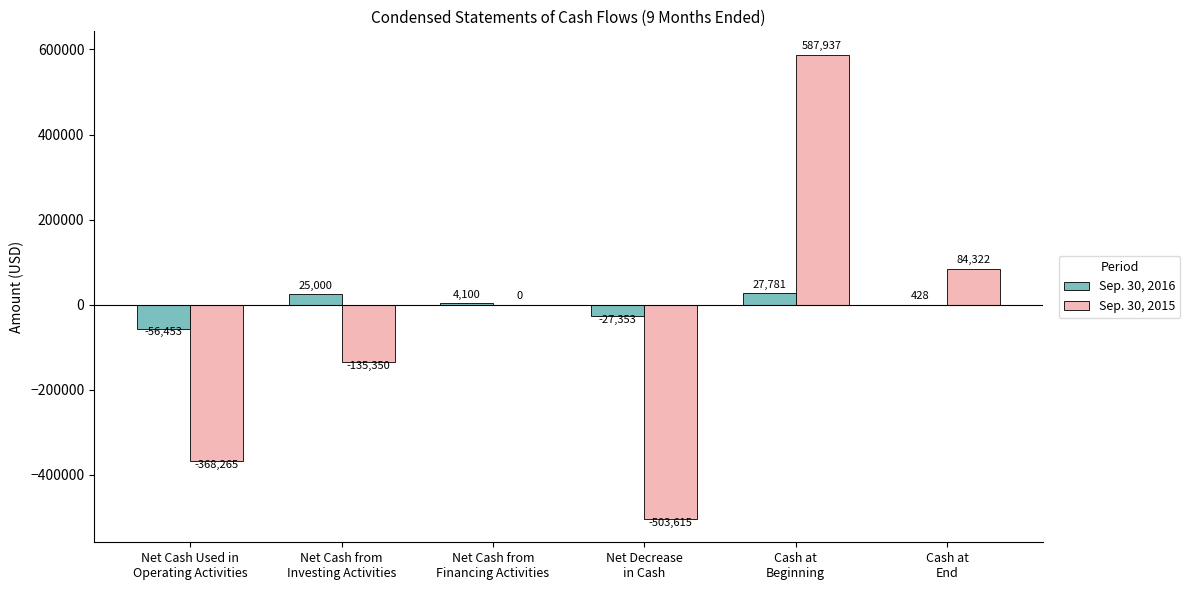

Which series has the largest total across all categories?

Sep. 30, 2016